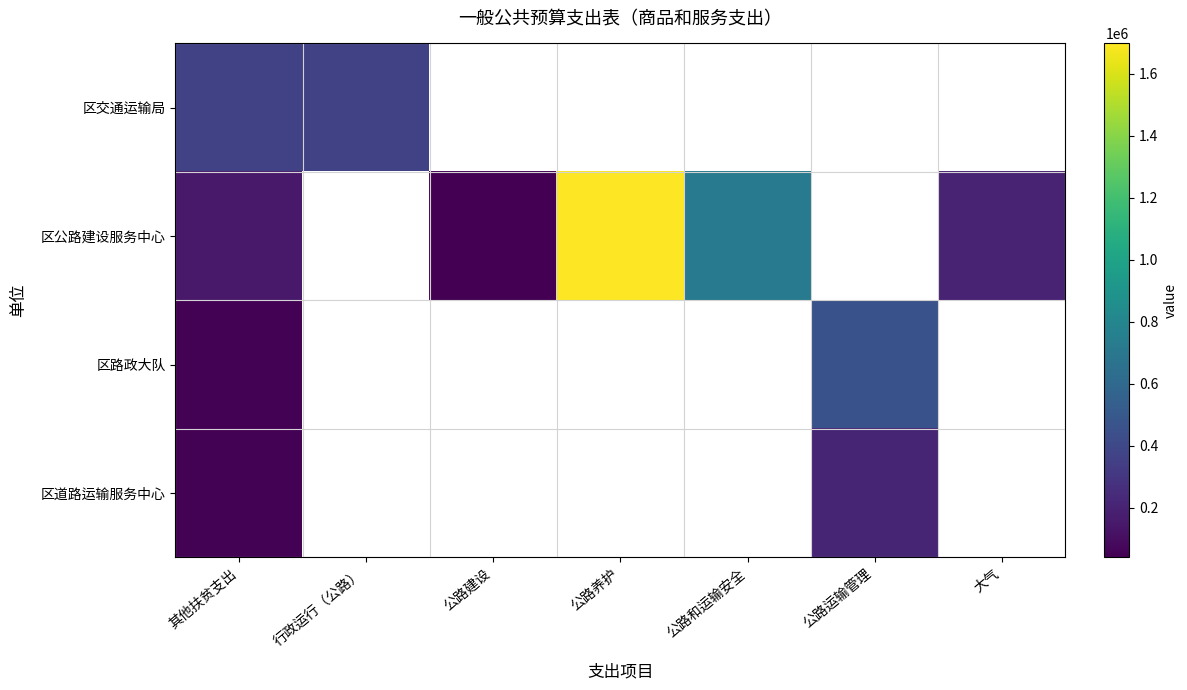

Count the number of categories in the chart.

7